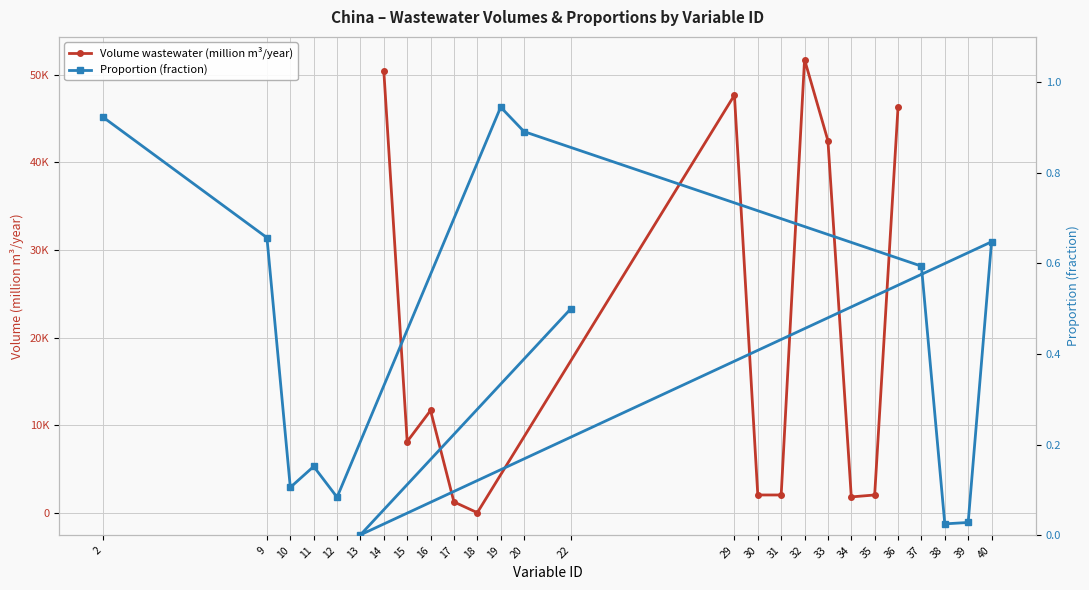

How many interior local valleys does the Volume wastewater (million m³/year) series have?

3